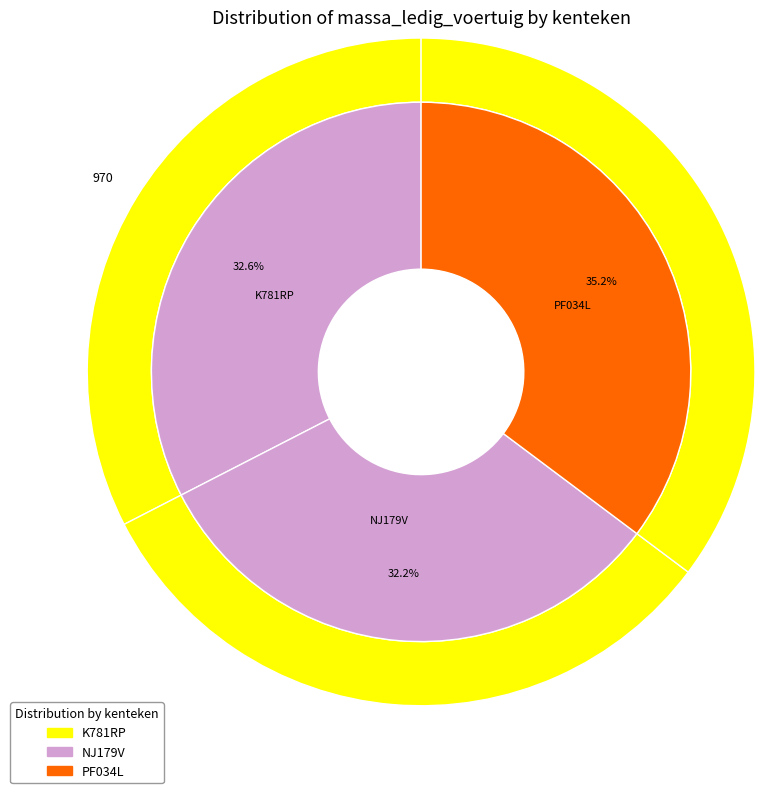

Does PF034L account for over 50% of the chart?

No